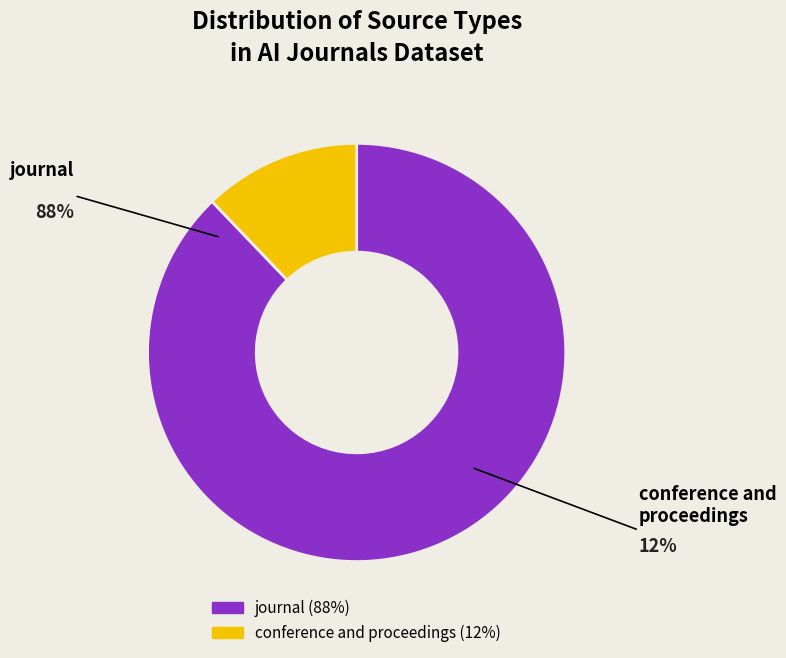

Do journal and conference and proceedings together represent more than half of the pie?

Yes